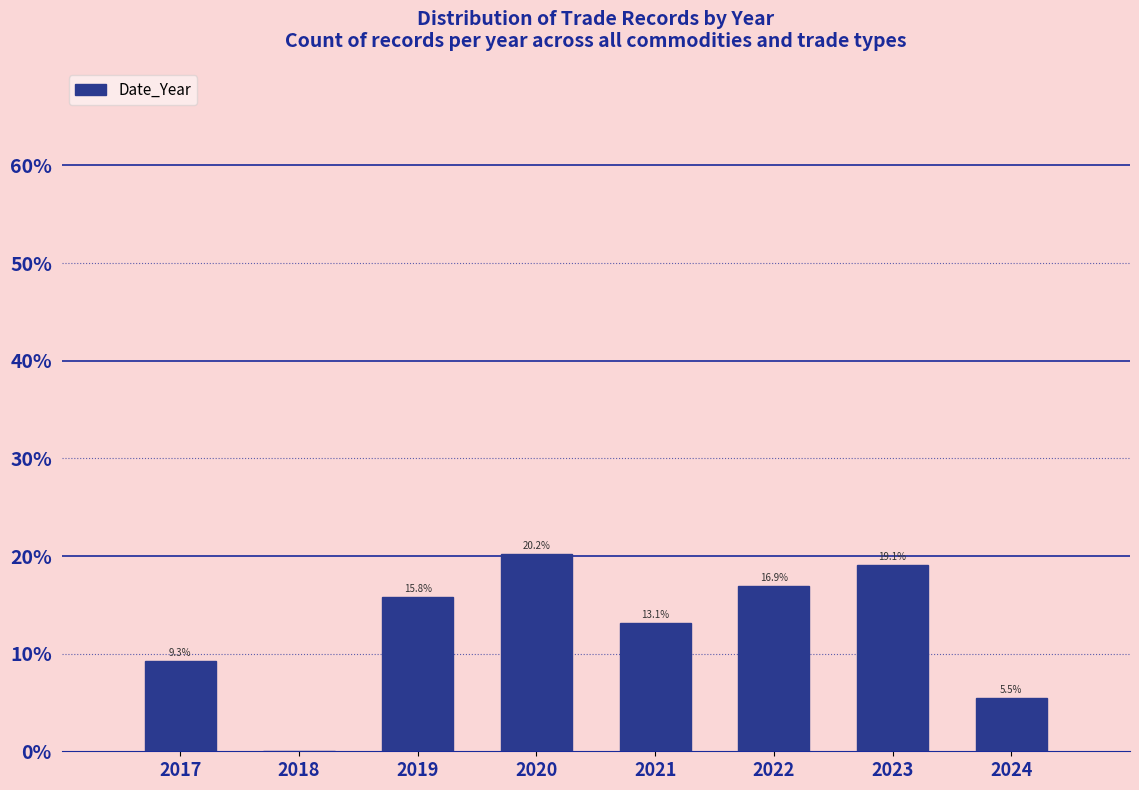

Reading left to right, what are all the values shown in this chart?

2017=9.3	2018=0.0	2019=15.8	2020=20.2	2021=13.1	2022=16.9	2023=19.1	2024=5.5